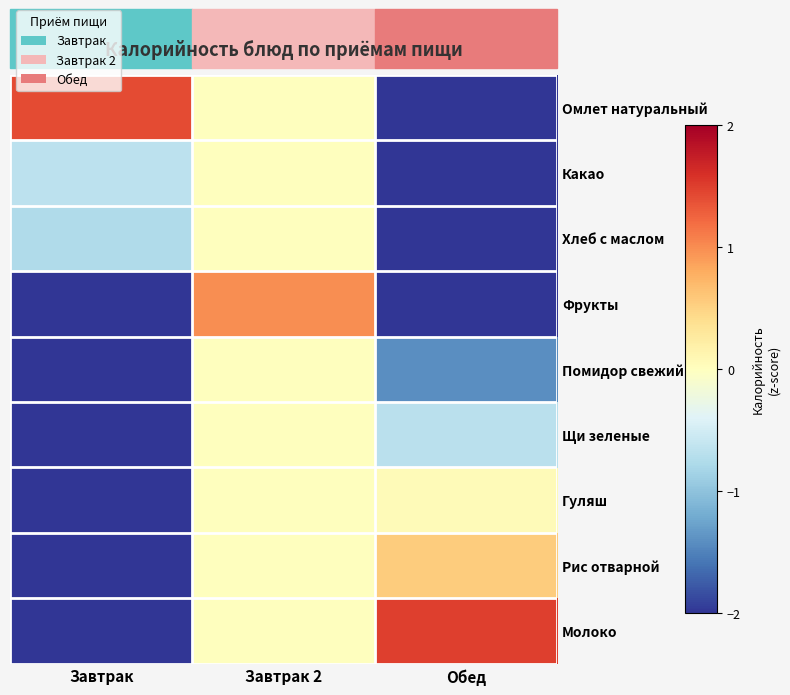

Between Завтрак and Обед, which is larger?

Завтрак